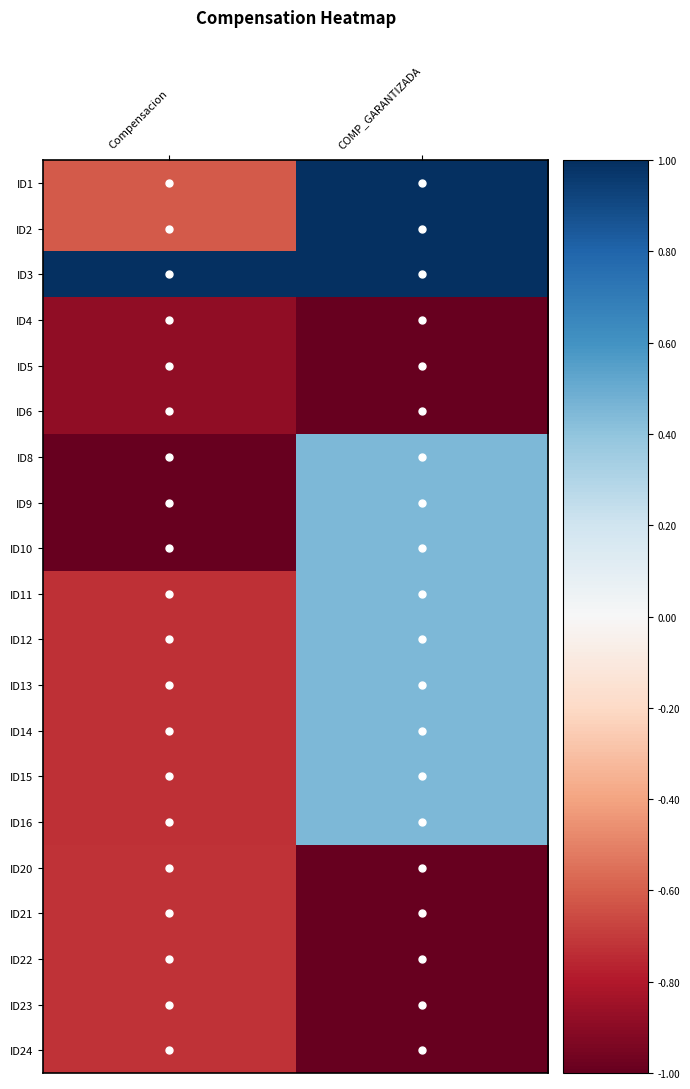

At Compensacion, list the series in order from largest to smallest.

ID3, ID1, ID2, ID20, ID21, ID22, ID23, ID24, ID11, ID12, ID13, ID14, ID15, ID16, ID4, ID5, ID6, ID8, ID9, ID10